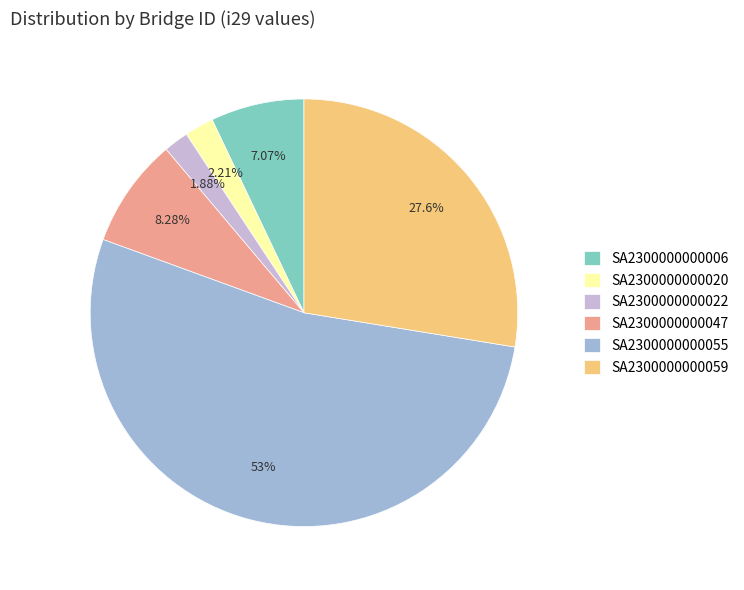

True or false: SA2300000000047 accounts for 15% of the total.

False